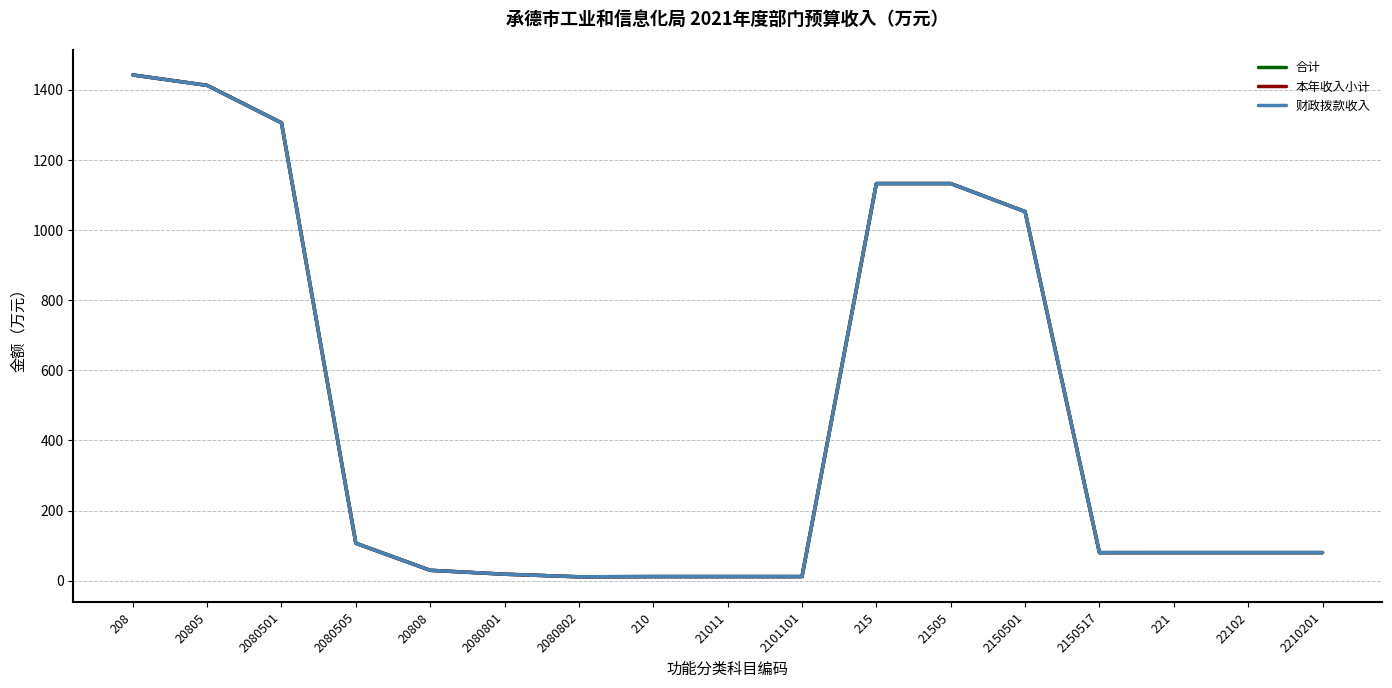

The value of 本年收入小计 at 2150517 is 21.3. True or false?

False